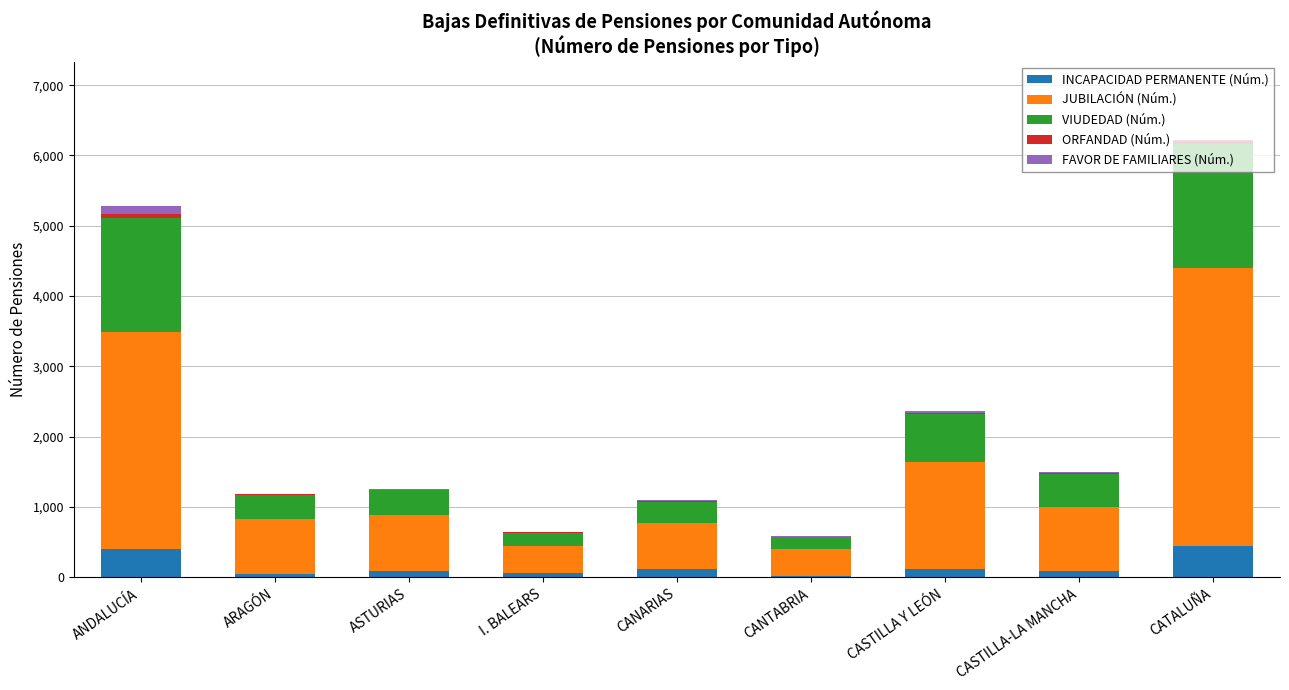

What is the highest value of the INCAPACIDAD PERMANENTE (Núm.) series?

439